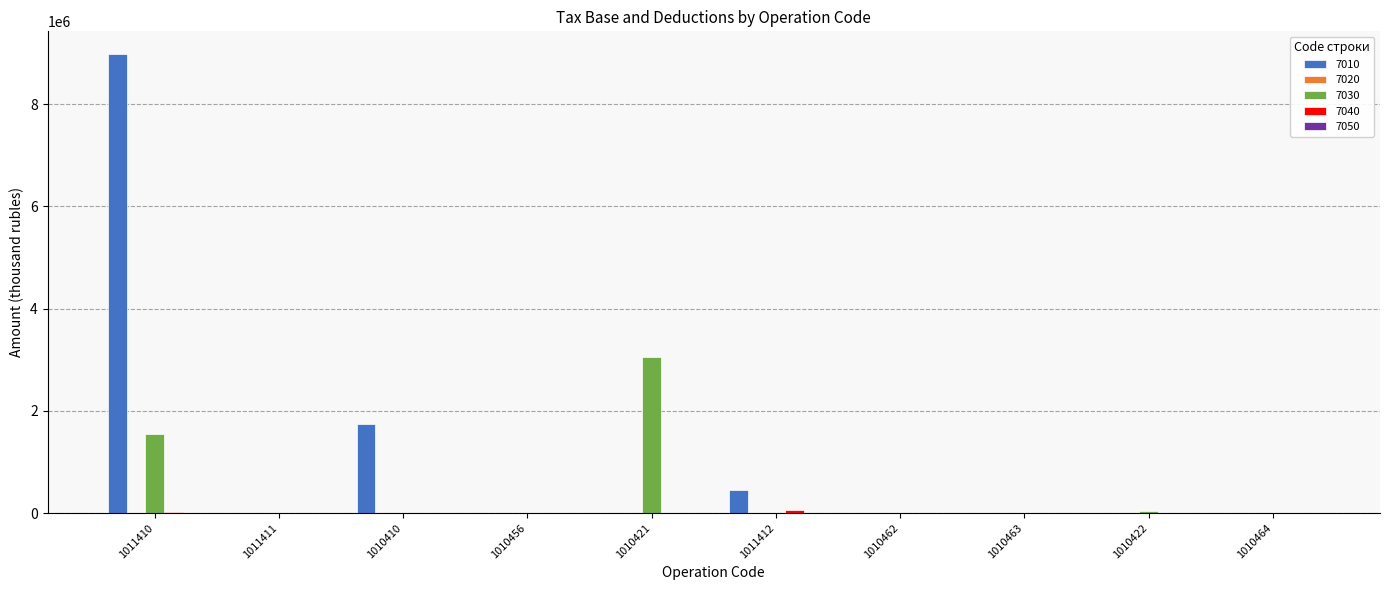

At which category is the sum across all series the highest?

1011410